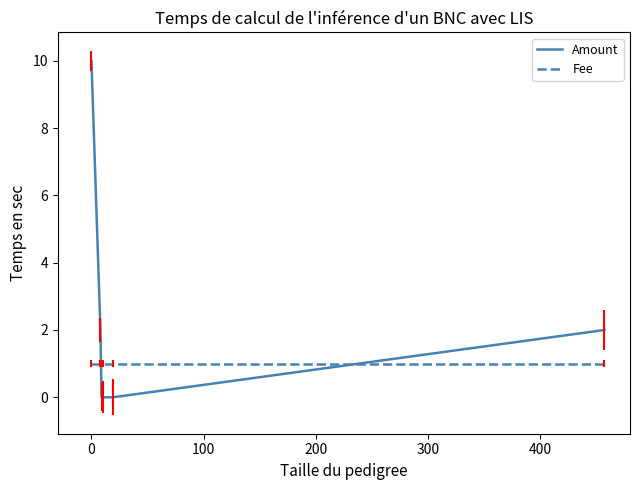

List the series in order of their peak value, lowest first.

Fee, Amount